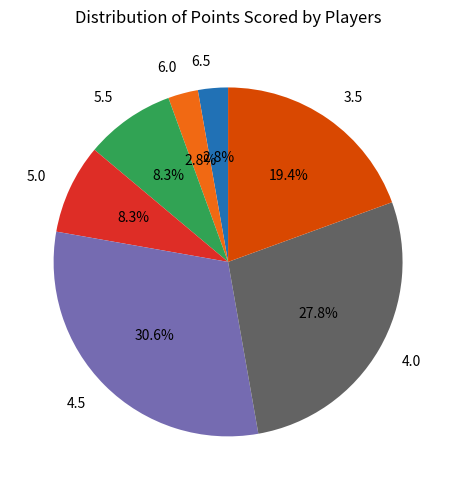

Approximately how many times larger is the value at 5.5 compared to 3.5?

0.4